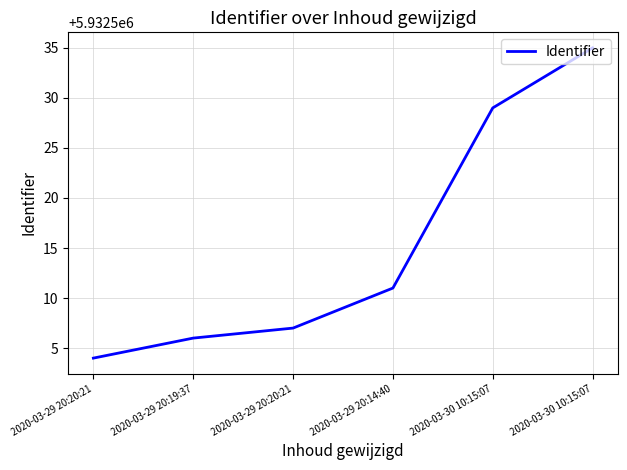

List the labels in order of value, largest first.

2020-03-30 10:15:07, 2020-03-30 10:15:07, 2020-03-29 20:14:40, 2020-03-29 20:20:21, 2020-03-29 20:19:37, 2020-03-29 20:20:21